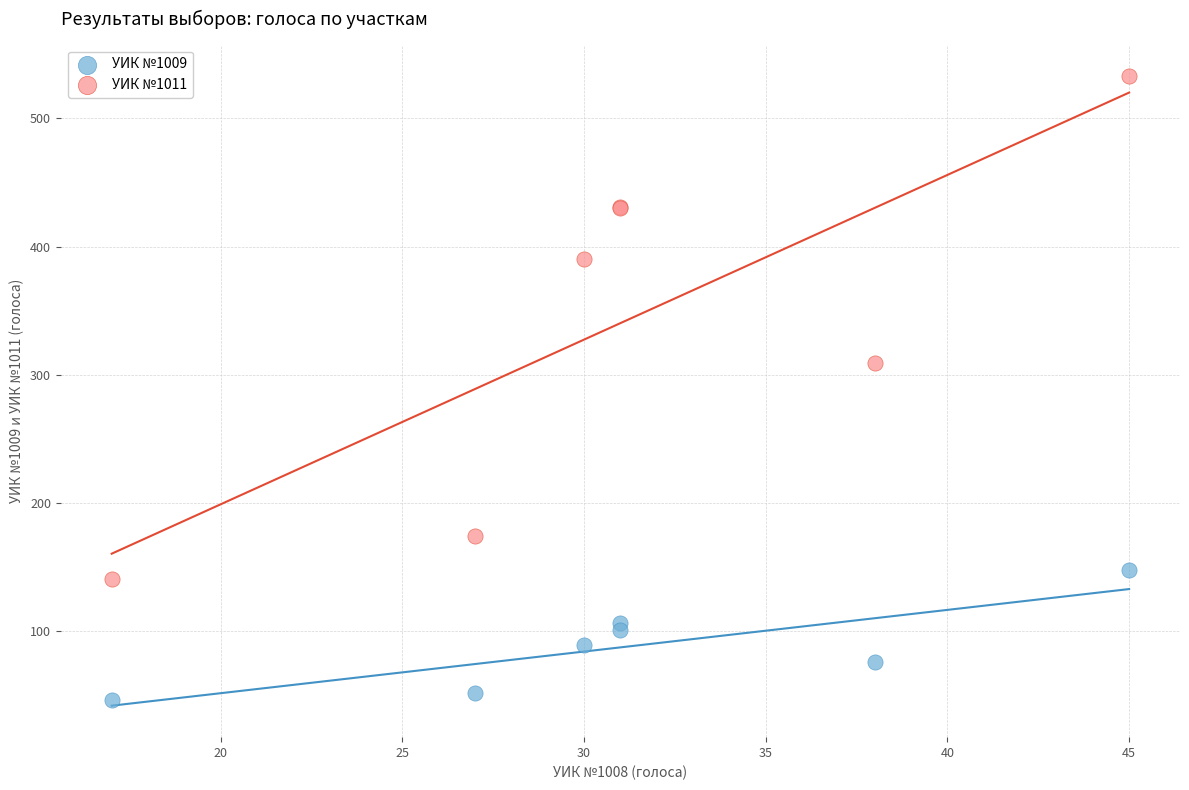

Which series has the largest Y range (max minus min)?

УИК №1011